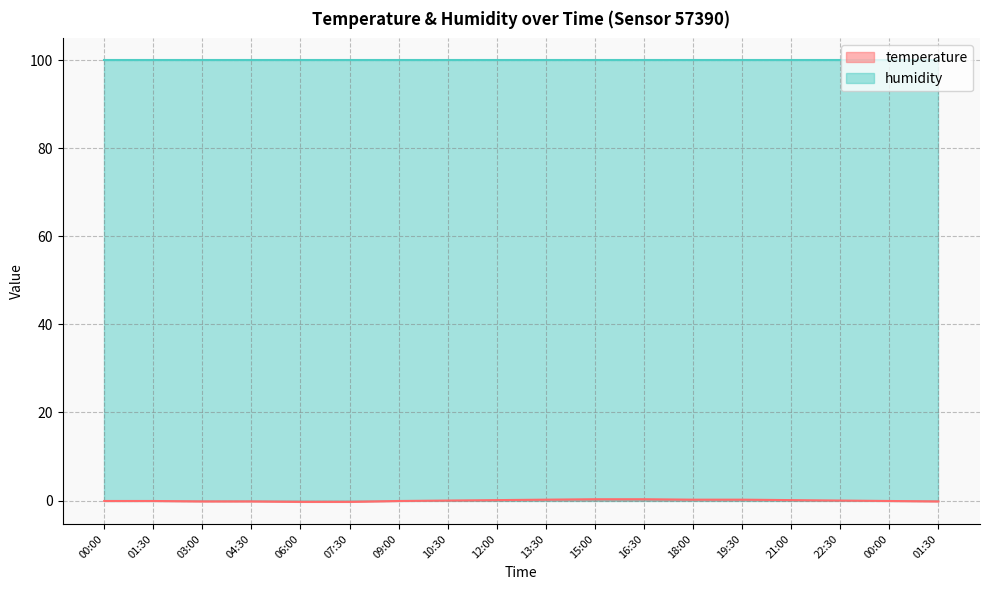

What is the difference between the second highest and second lowest values?

0.6